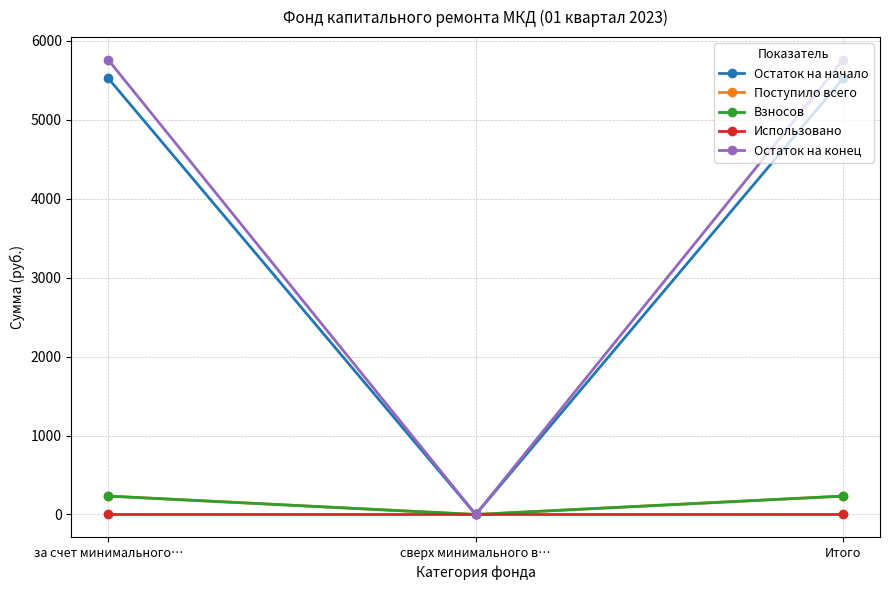

What is the label of the 1st point from the right?

Итого